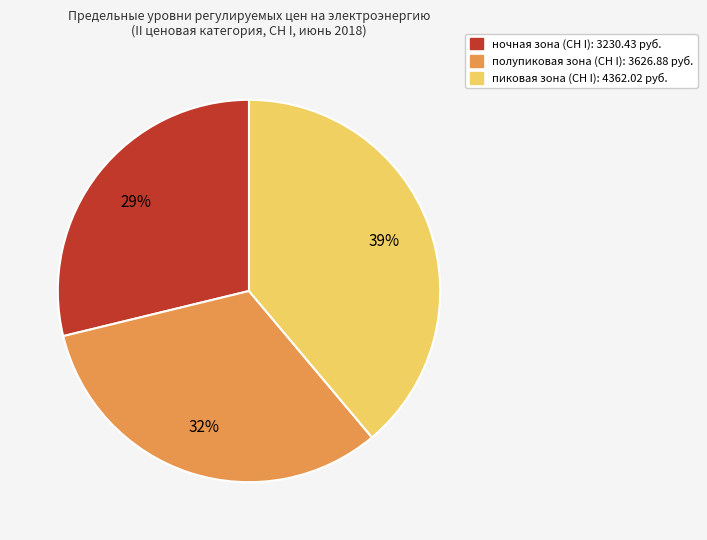

To the nearest percent, what is the combined percentage of ночная зона and пиковая зона?

68%